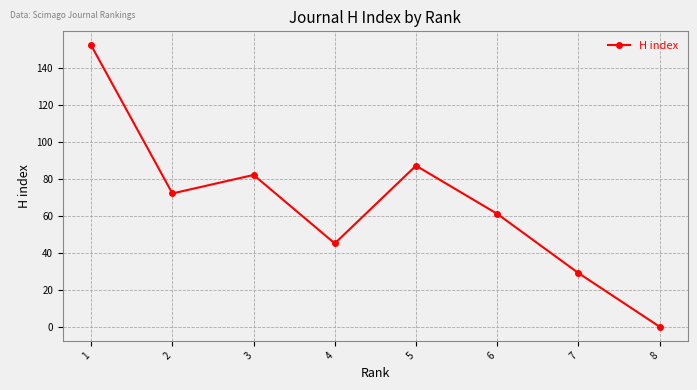

Count the number of categories in the chart.

8